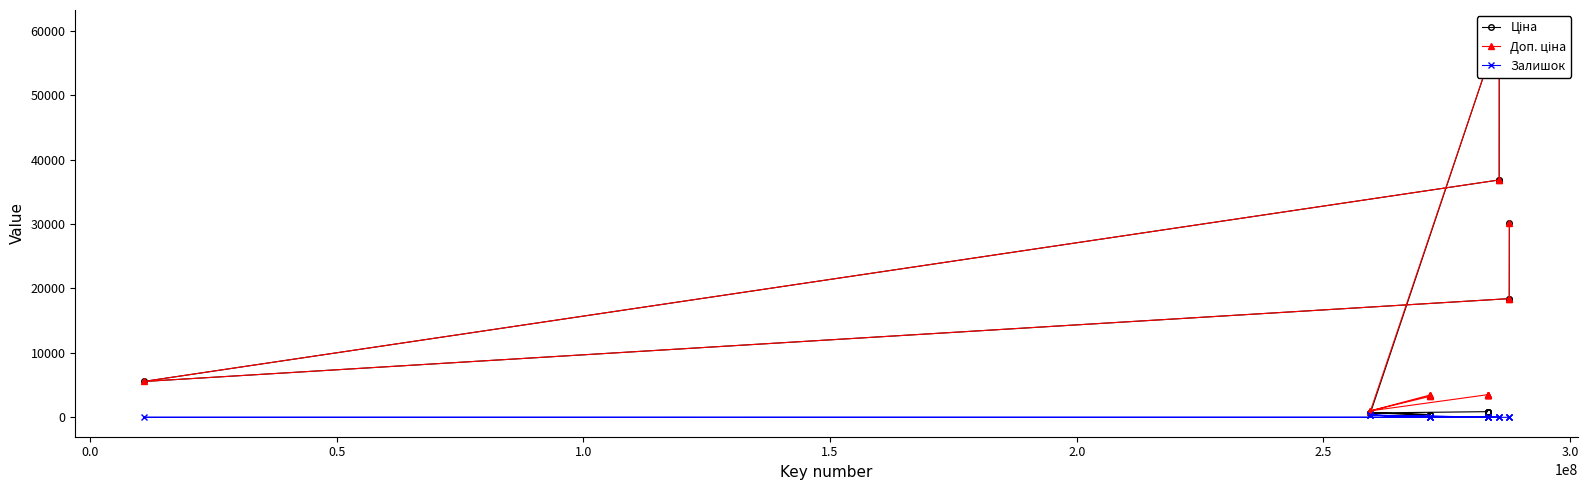

In Залишок, how many points are lower than both neighbors (excluding endpoints)?

5